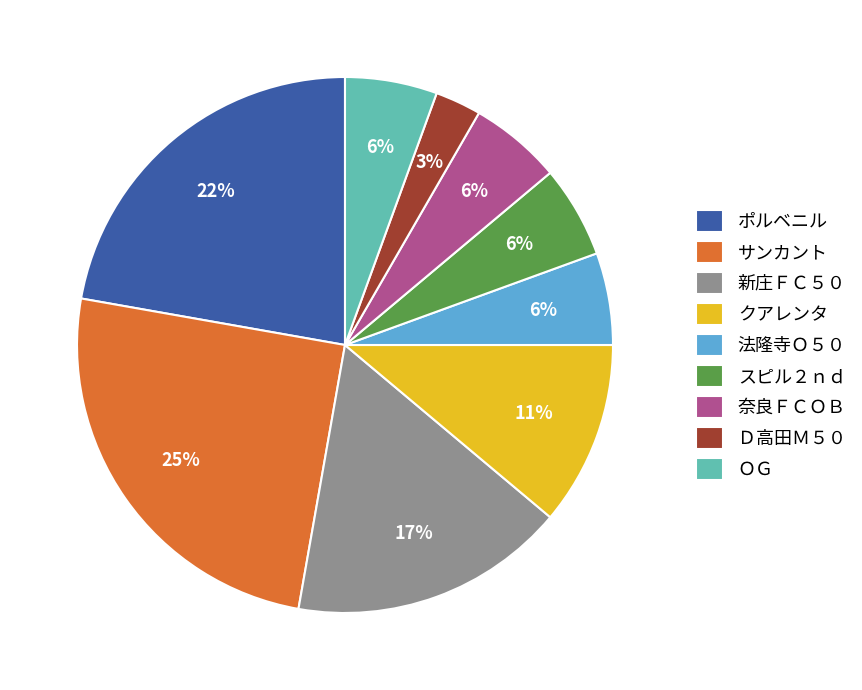

What percentage is the ポルベニル slice, to the nearest percent?

22%